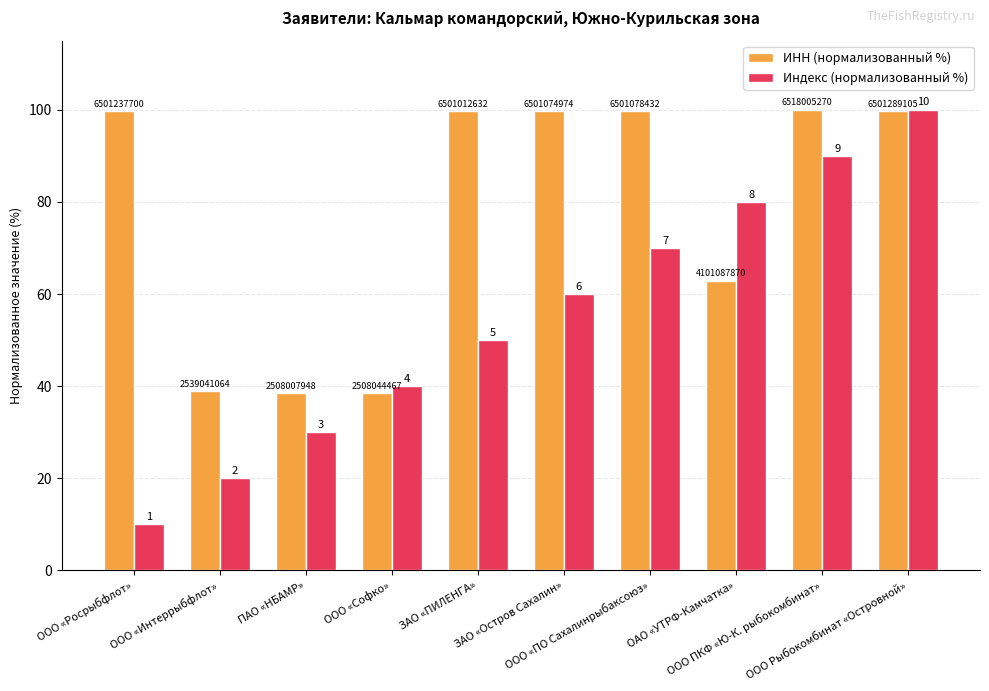

What is the label of the 5th bar from the left?

ЗАО «ПИЛЕНГА»